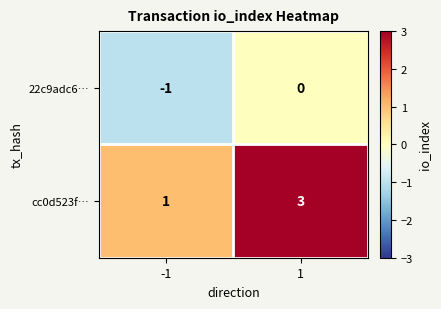

What is the spread (max minus min) of values at -1?

2